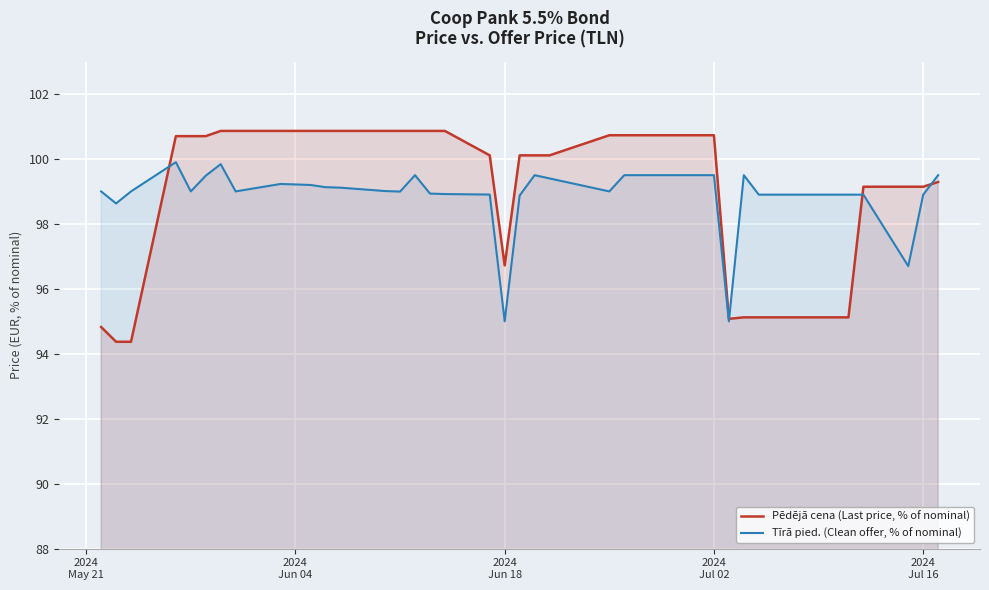

What is the difference between the maximum and minimum values in the Pēdējā cena (Last price, % of nominal) series?

6.5